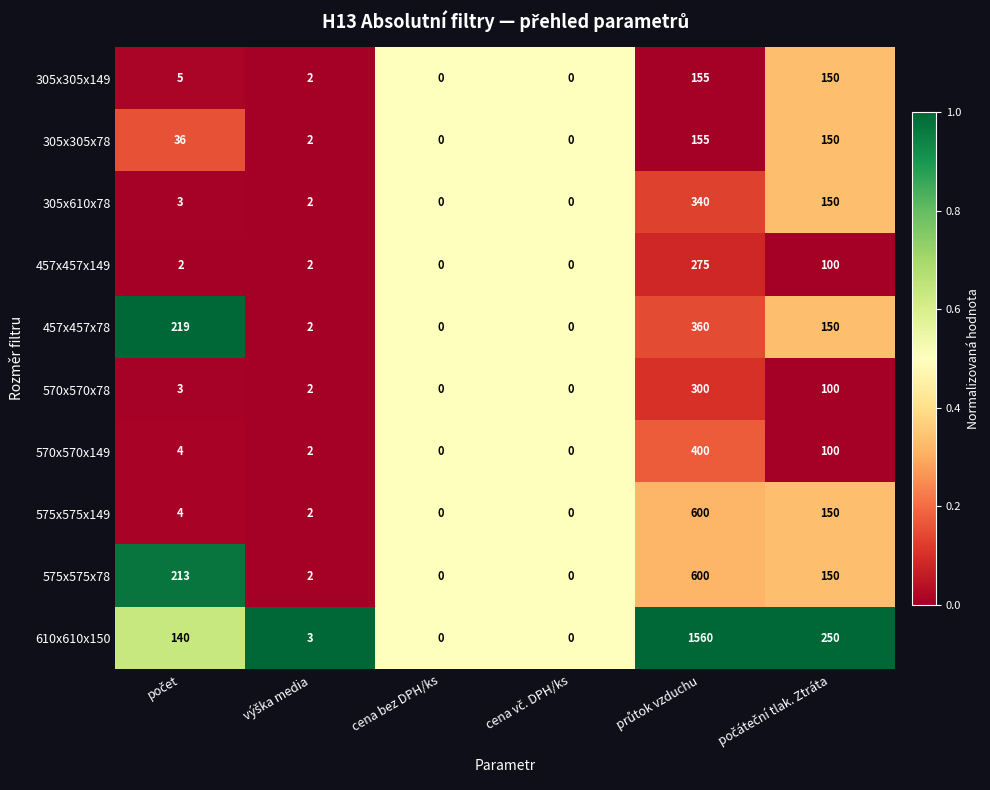

What is the greatest value displayed?

1560